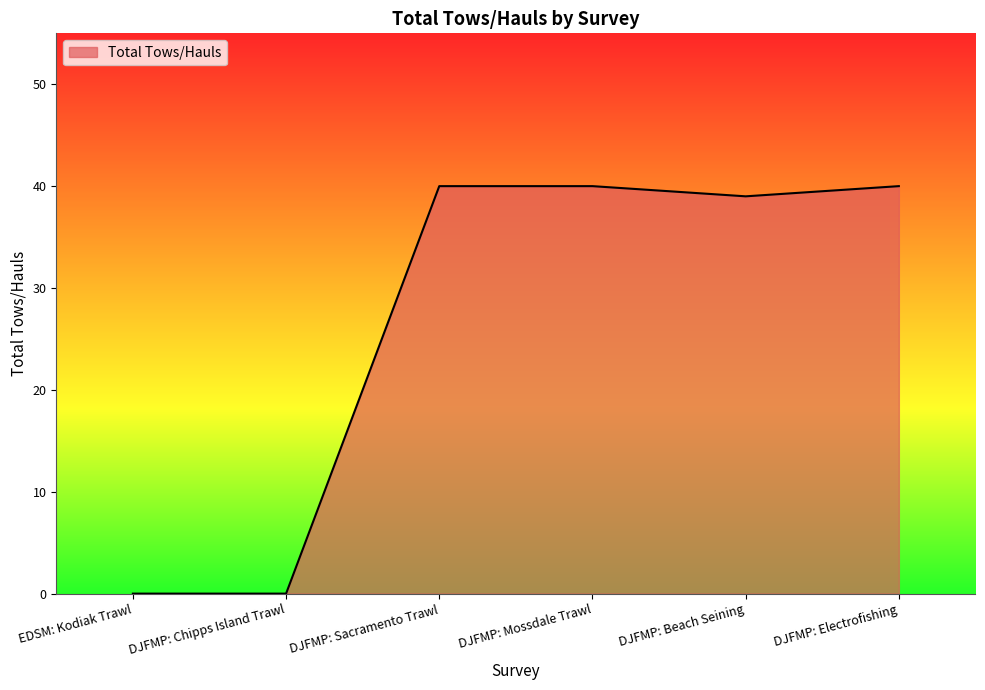

The chart shows a value of 40 at DJFMP: Sacramento Trawl. True or false?

True